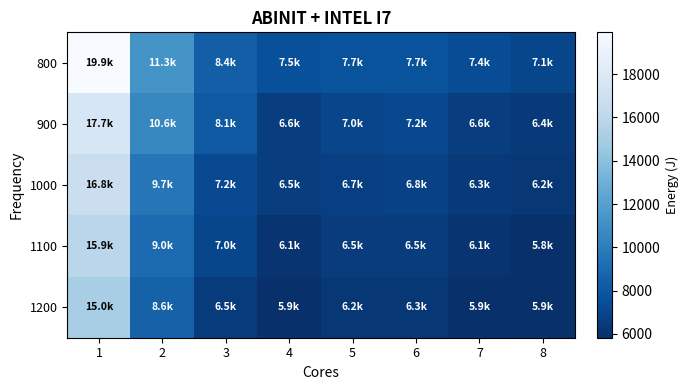

What is the total value across all series at 6?

34427.7